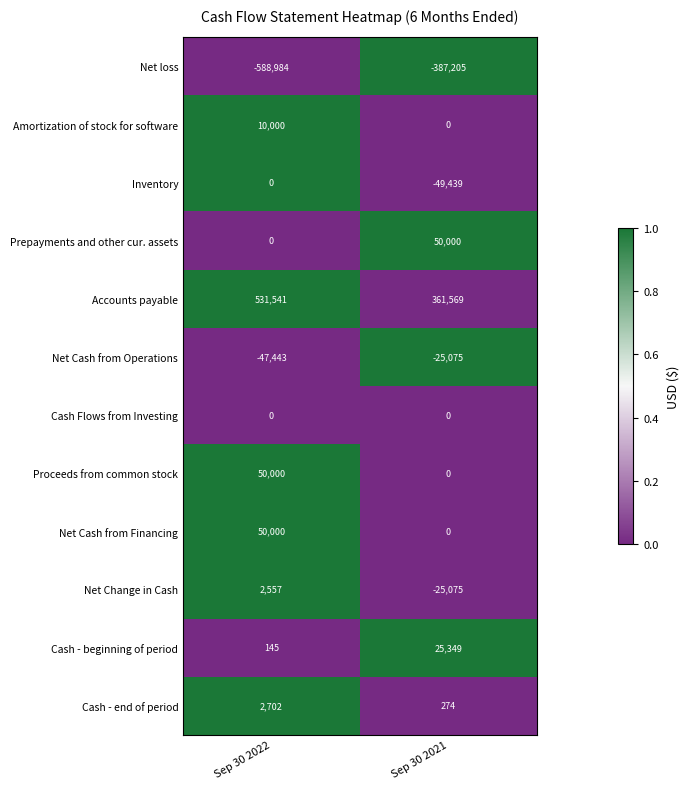

What is the sum of the Net Change in Cash values at Sep 30 2021 and Sep 30 2022?

-22518